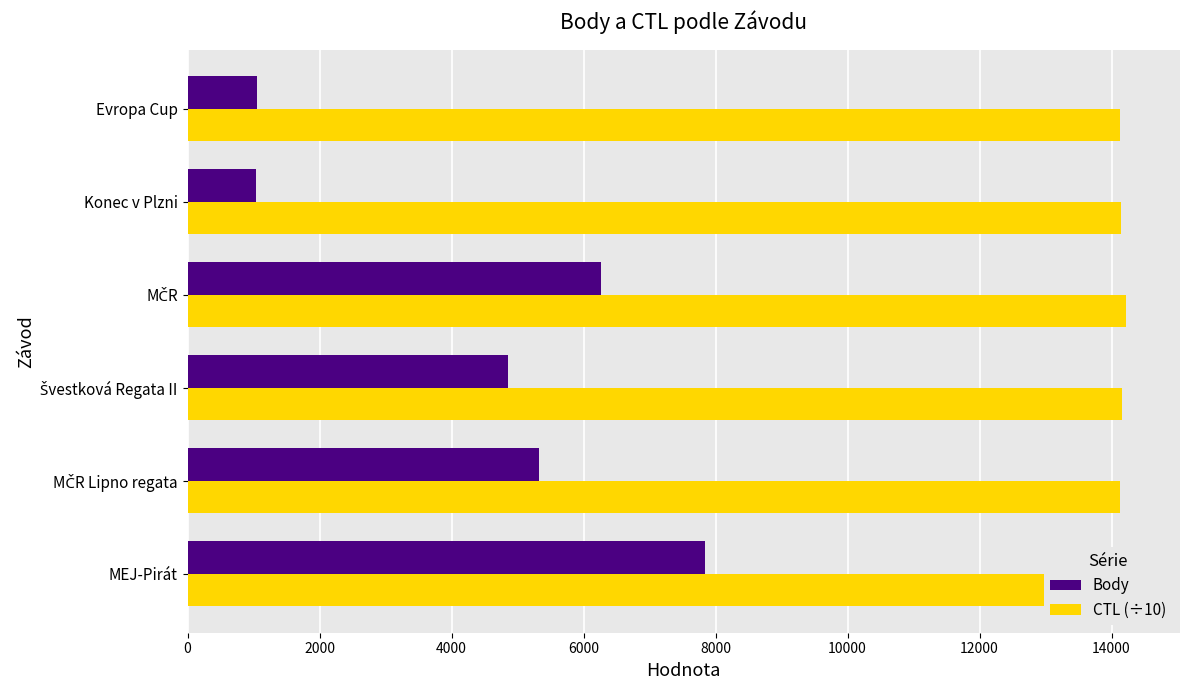

Which series has the widest spread of values?

Body